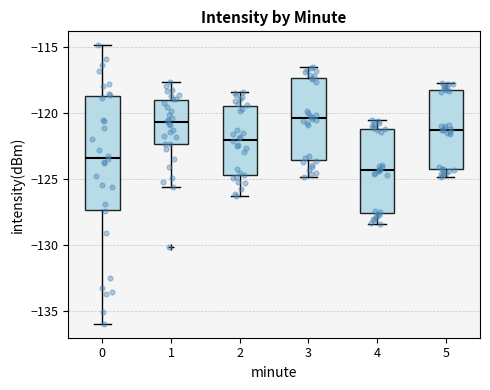

Which box has the lowest median line?

4